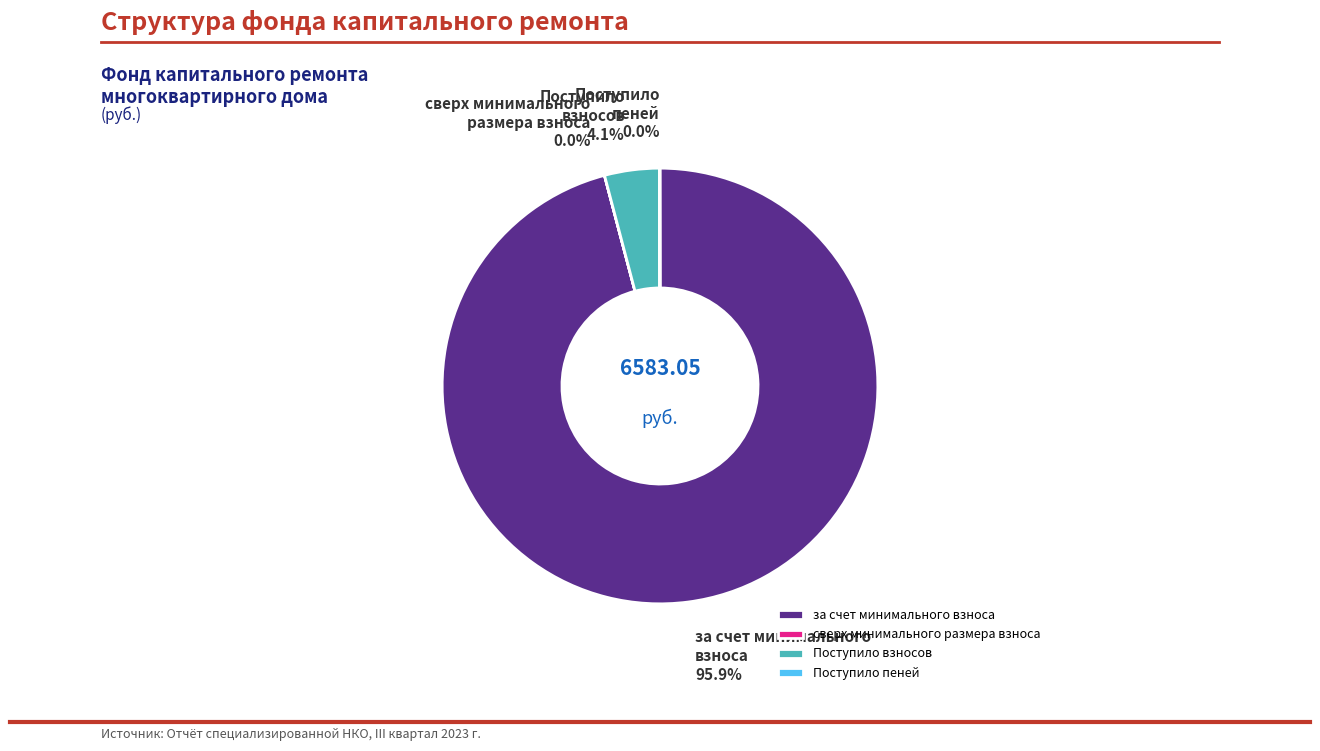

Do за счет минимального взноса and Поступило взносов together represent more than half of the pie?

Yes